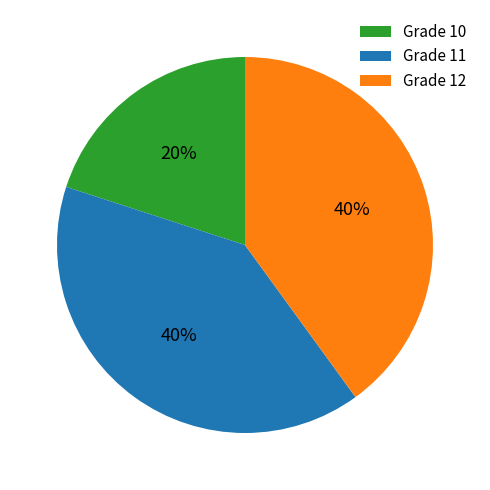

Does any single category account for the majority?

No